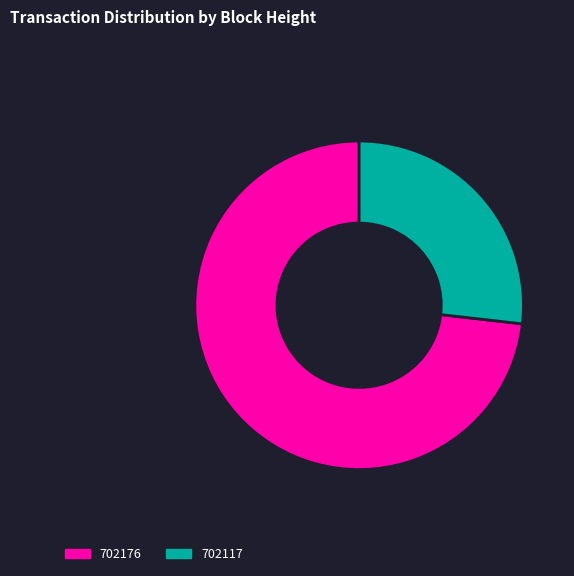

Combined, do 702176 and 702117 account for over 50%?

Yes